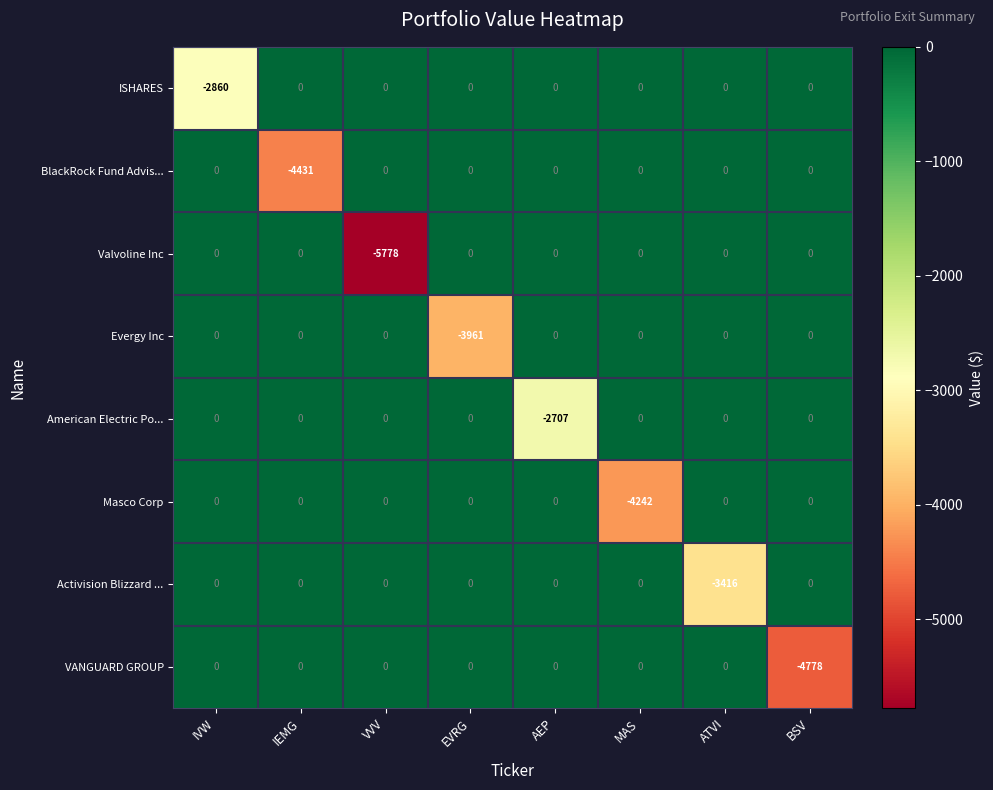

True or false: Valvoline Inc has a value of 2243 at IVW.

False